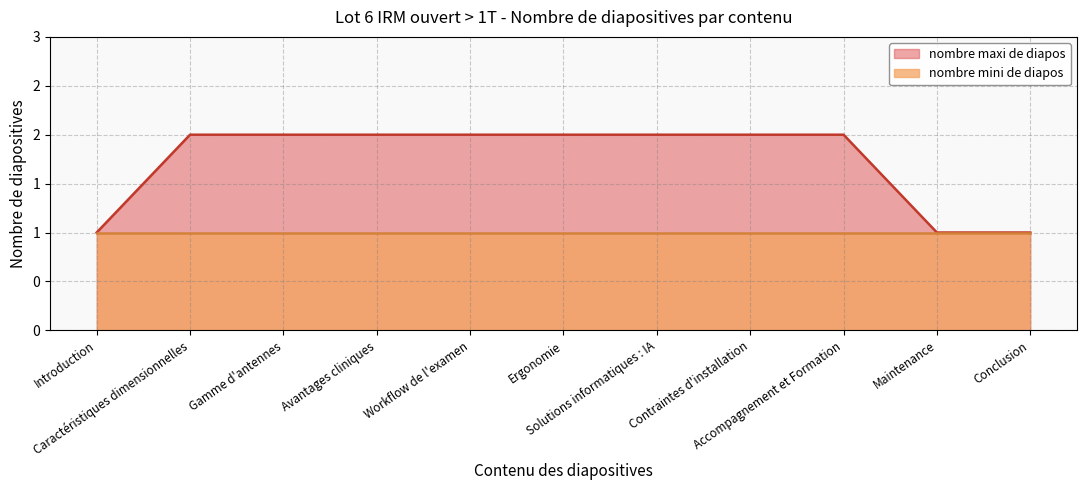

What is the label of the 6th point from the right?

Ergonomie